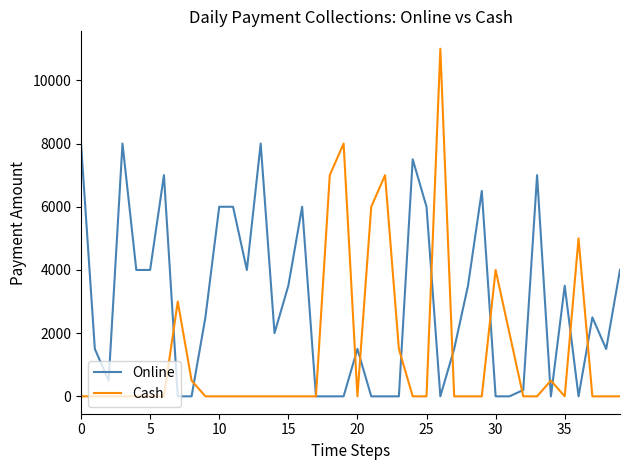

How many lines are shown in the chart?

2